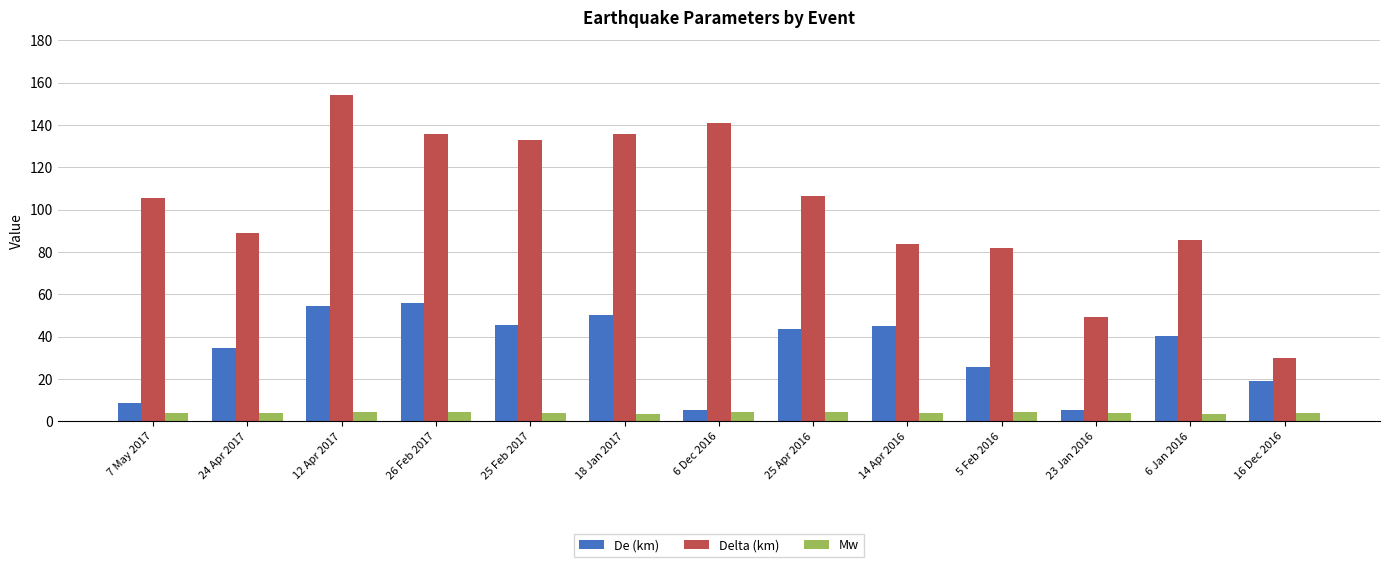

How many bars are there in total?

39